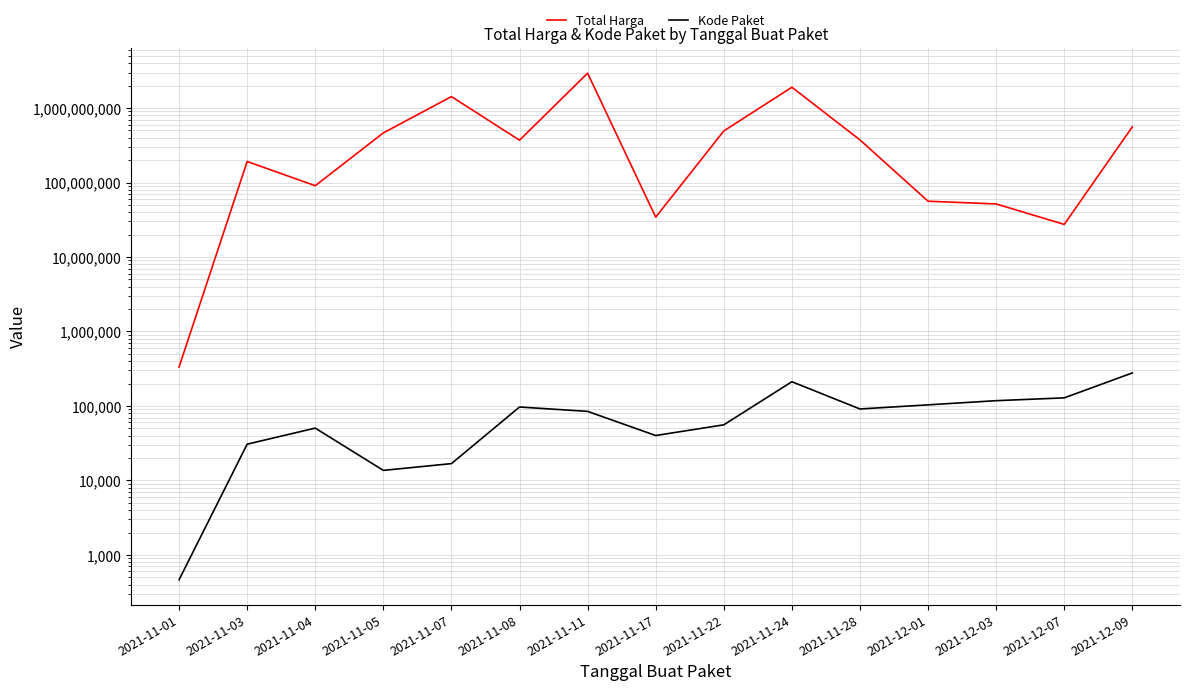

Where is the first local minimum for Kode Paket?

2021-11-05